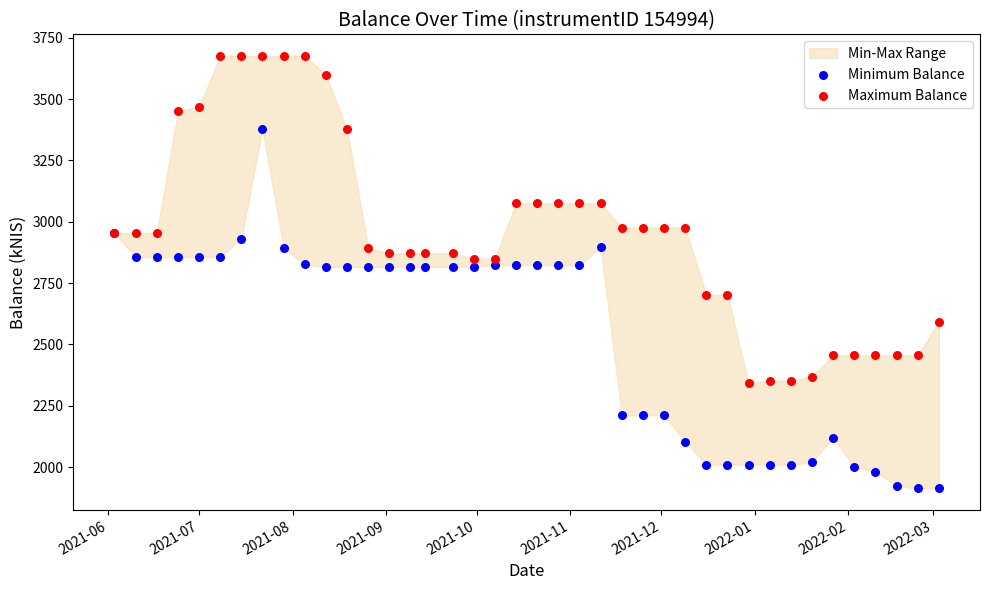

Which series contains the highest Y value?

Maximum Balance